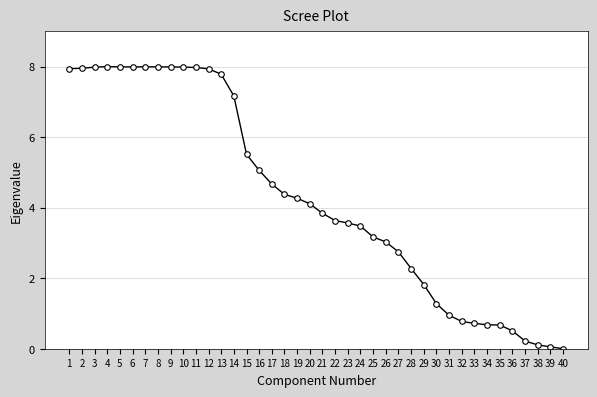

What is the sum of the values at 30 and 40?

1.3